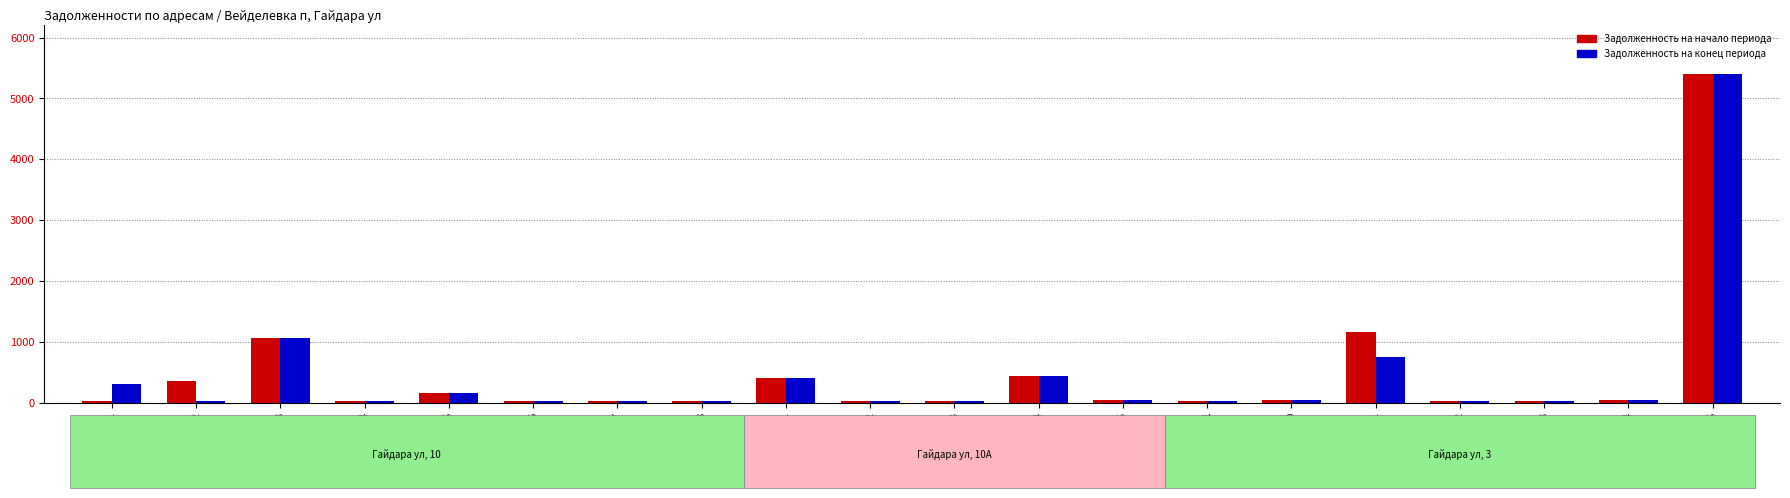

At which label does Задолженность на конец периода reach its peak?

Гайдара 3,15